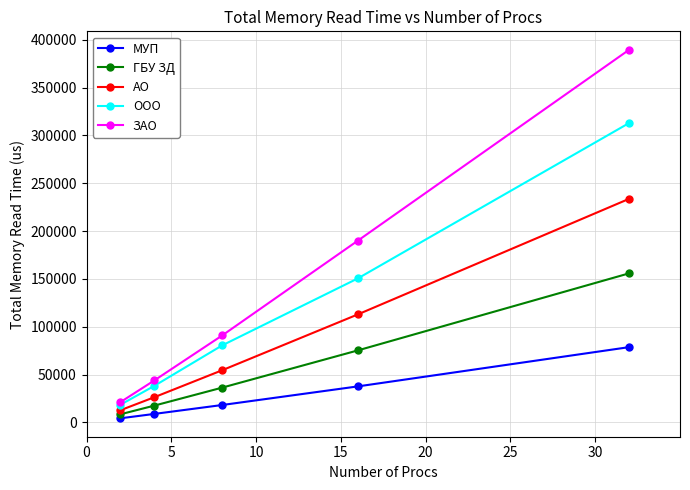

Rank the series by their maximum value, from highest to lowest.

ЗАО, ООО, АО, ГБУ ЗД, МУП